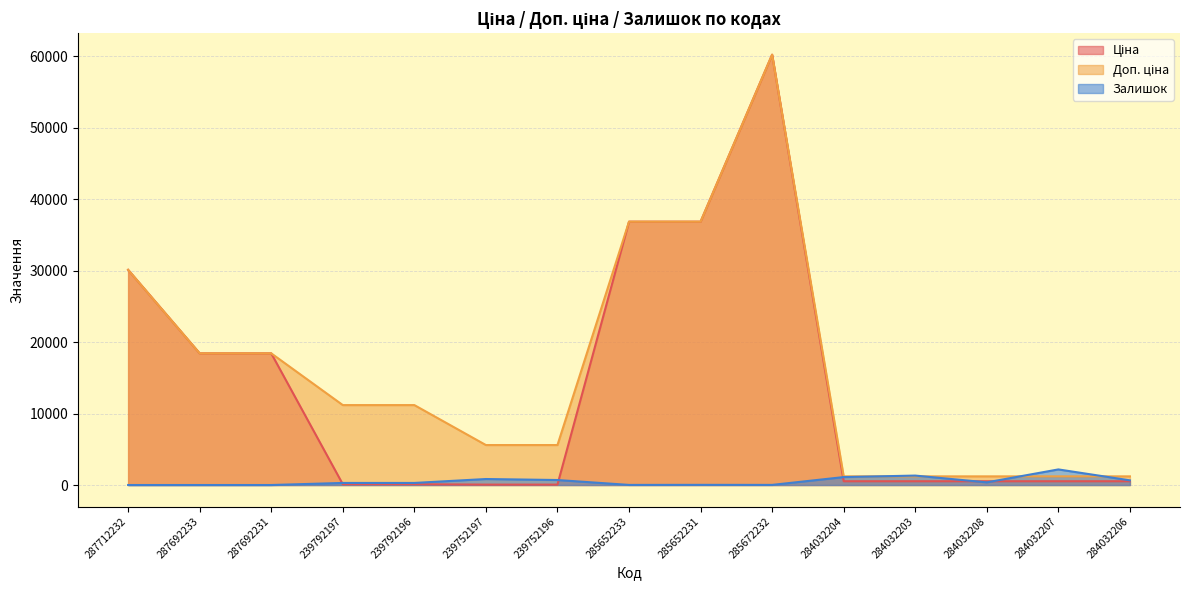

At which label does Ціна reach its peak?

285672232